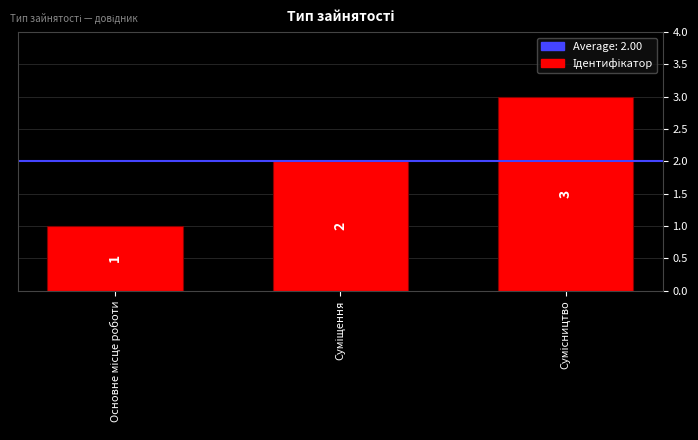

What is the greatest value displayed?

3